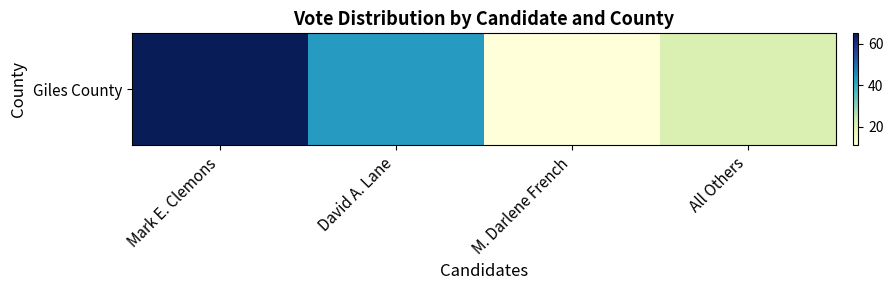

Count the number of categories in the chart.

4